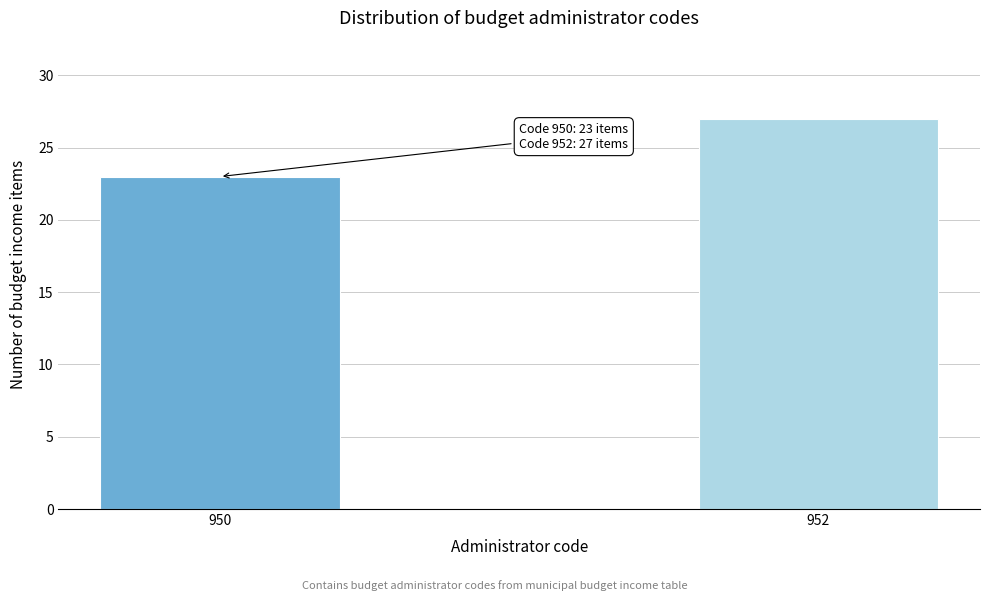

Reading right to left, list all the values displayed in this chart.

952=27	950=23